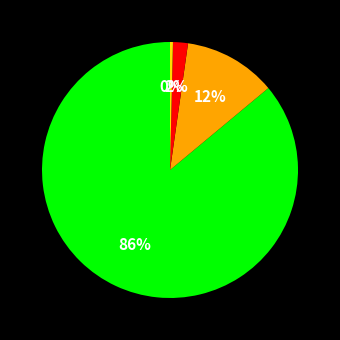

To the nearest percent, what is the difference between the largest and smallest slice percentages?

86%